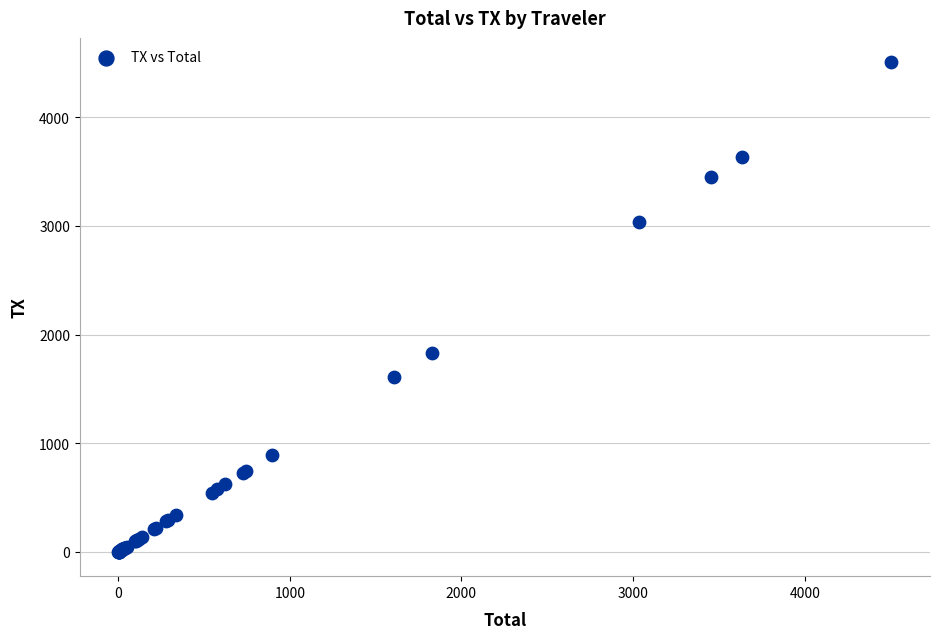

What Y value in the scatter plot is closest to 2253?

1828.2